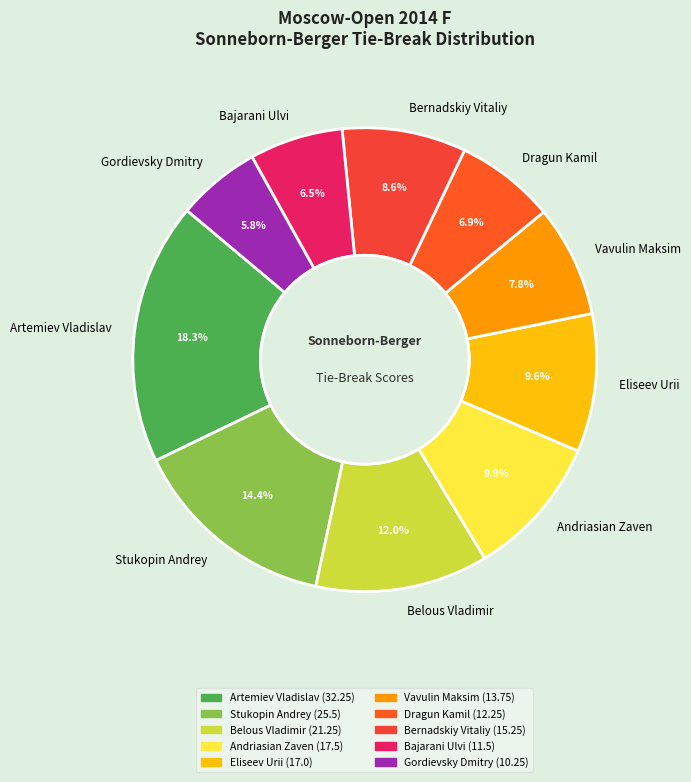

Combined, do Stukopin Andrey and Vavulin Maksim account for over 50%?

No